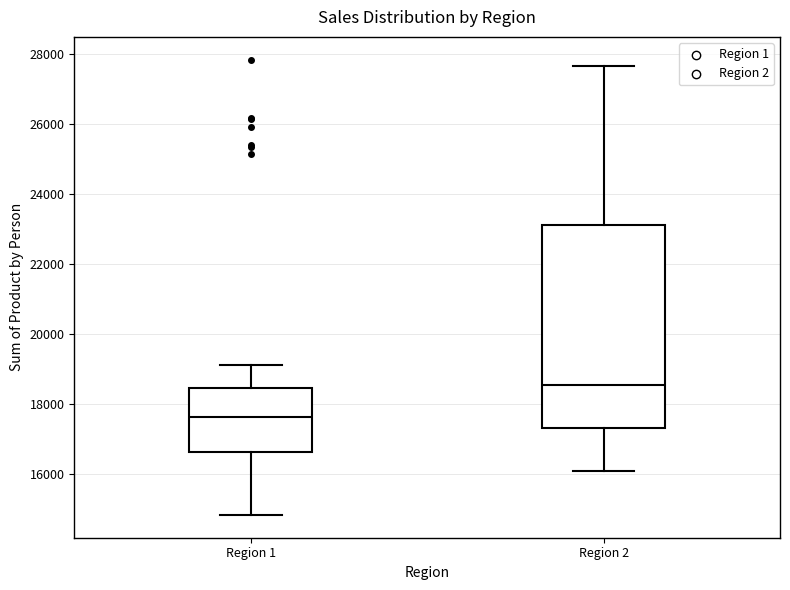

Where does the median line of the box for Region 1 sit on the y-axis? The values are not printed on the chart, so give them approximately, as read against the axis.

17600